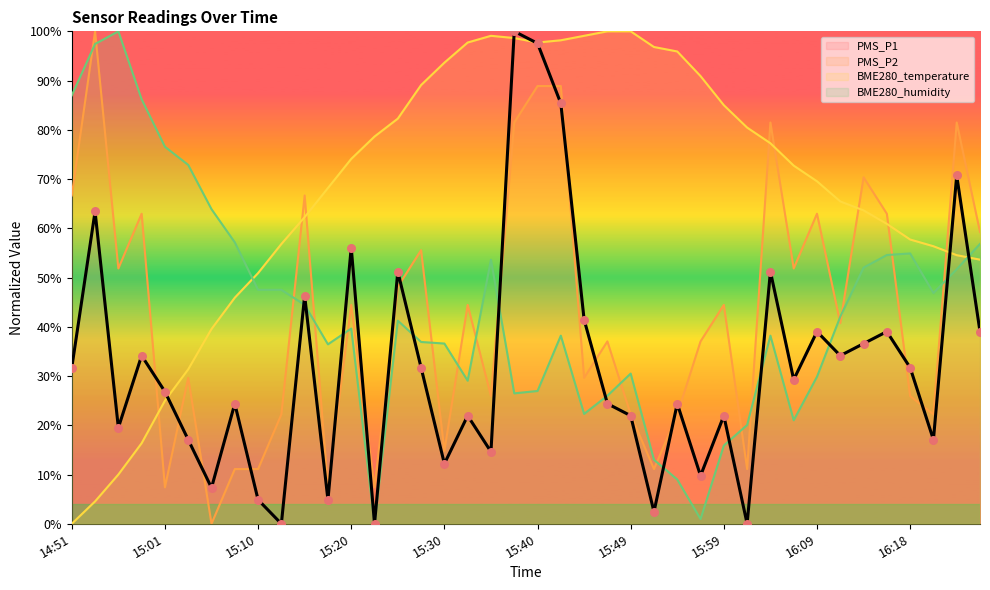

Which series reaches the maximum Y coordinate?

PMS_P1